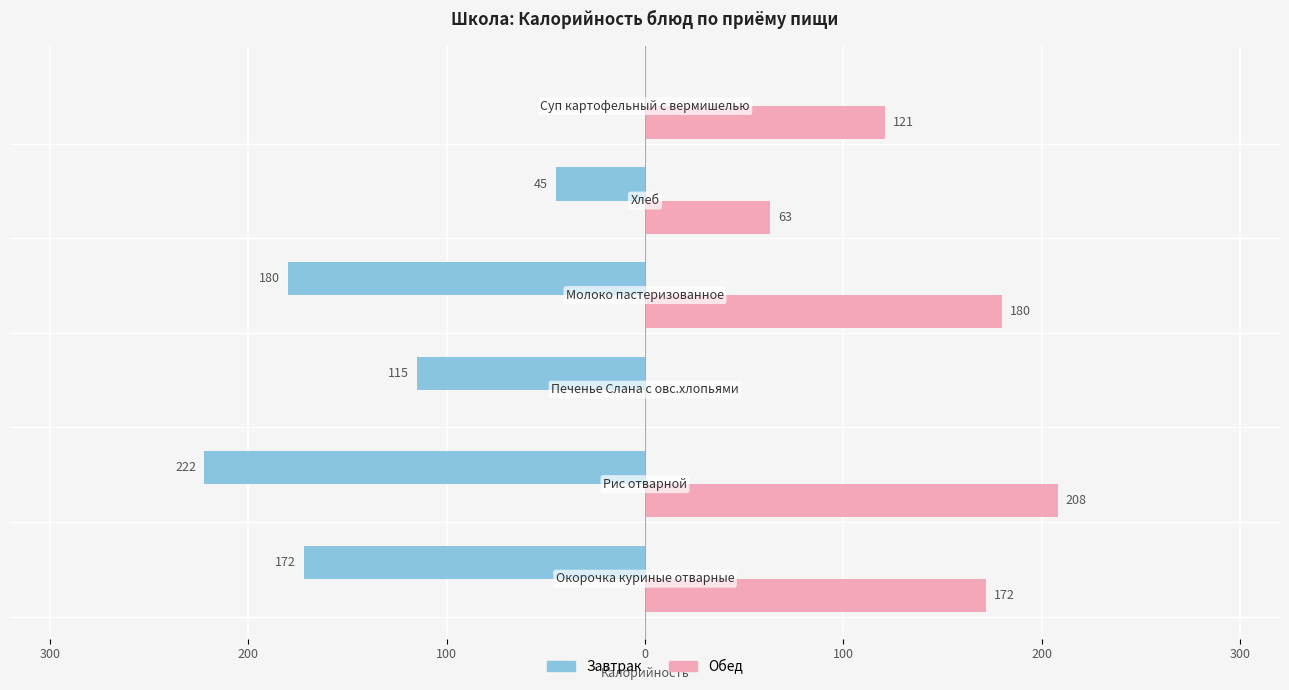

What are all the series names shown in the legend?

Завтрак, Обед